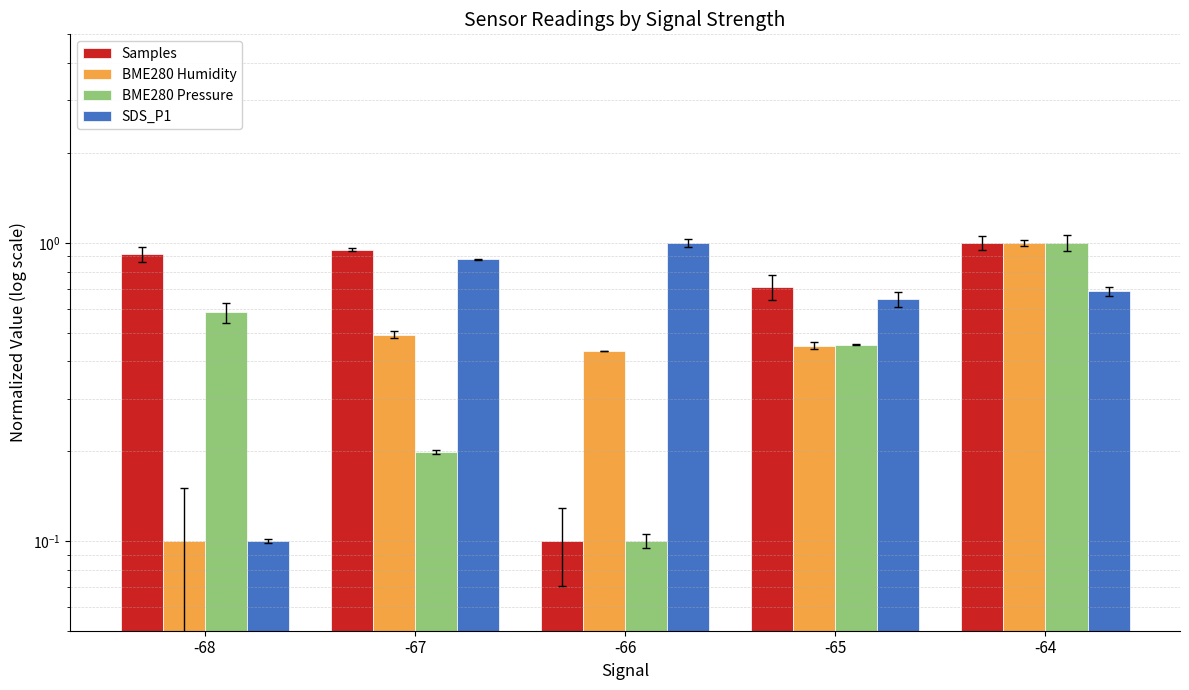

Is the value of SDS_P1 at -64 greater than the value of BME280 Humidity at -64?

No